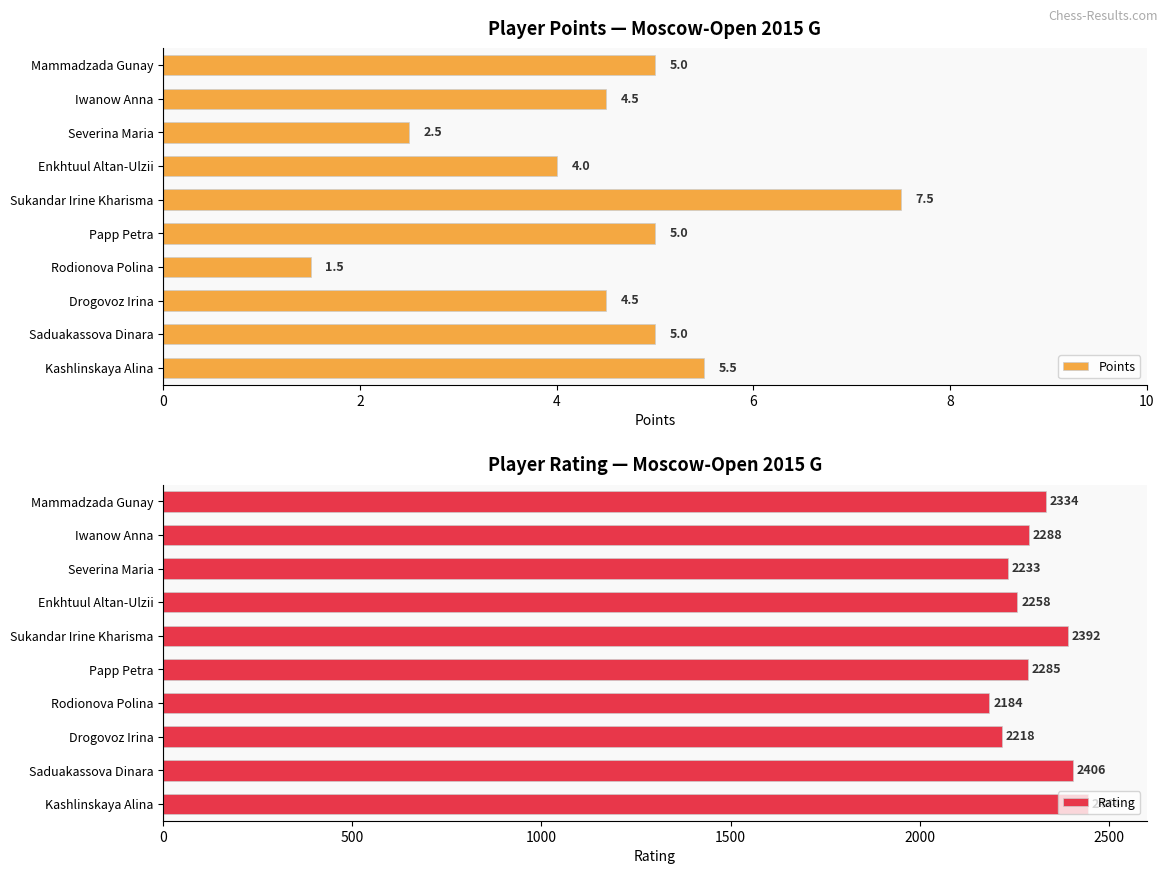

List the series in order of their peak value, highest first.

Rating, Points